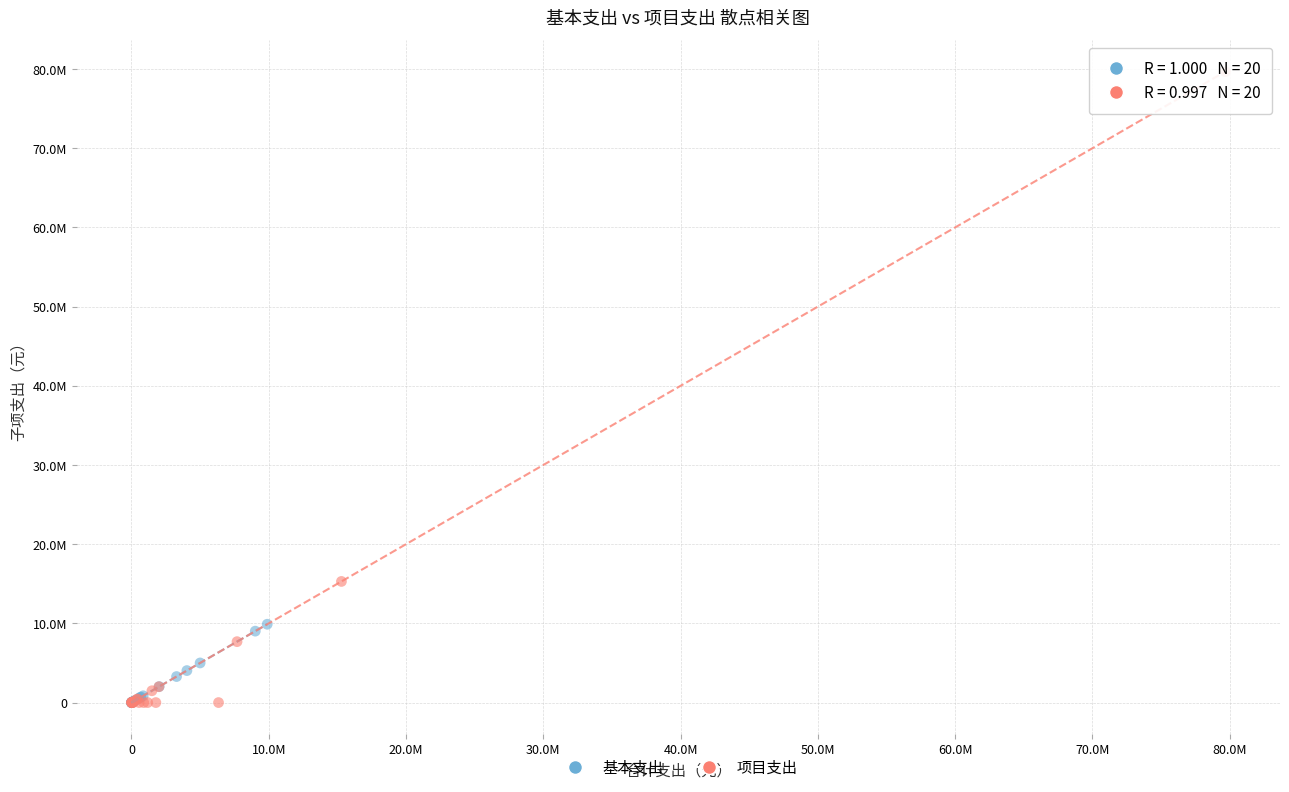

Which series has the widest spread of Y values?

项目支出